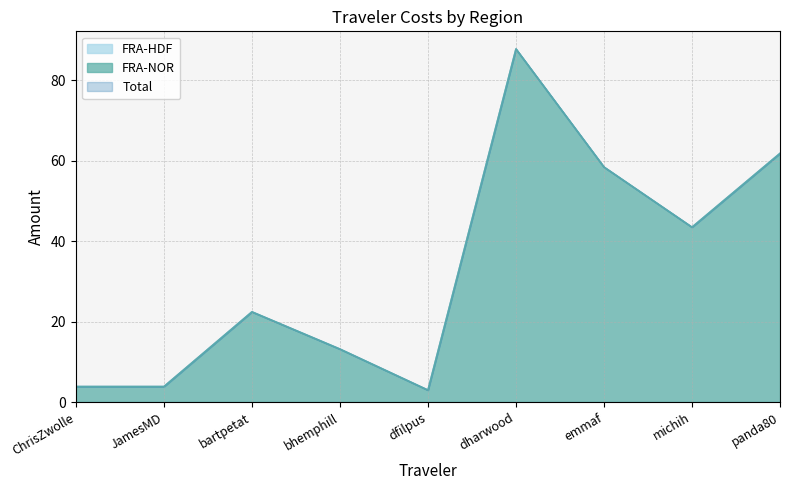

Where is the first local maximum for FRA-NOR?

bartpetat